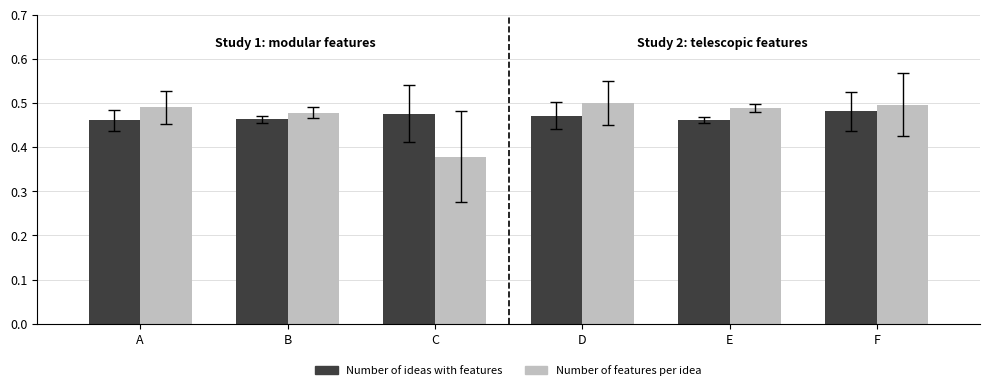

Is the value of Number of ideas with features at C greater than the value of Number of features per idea at D?

No